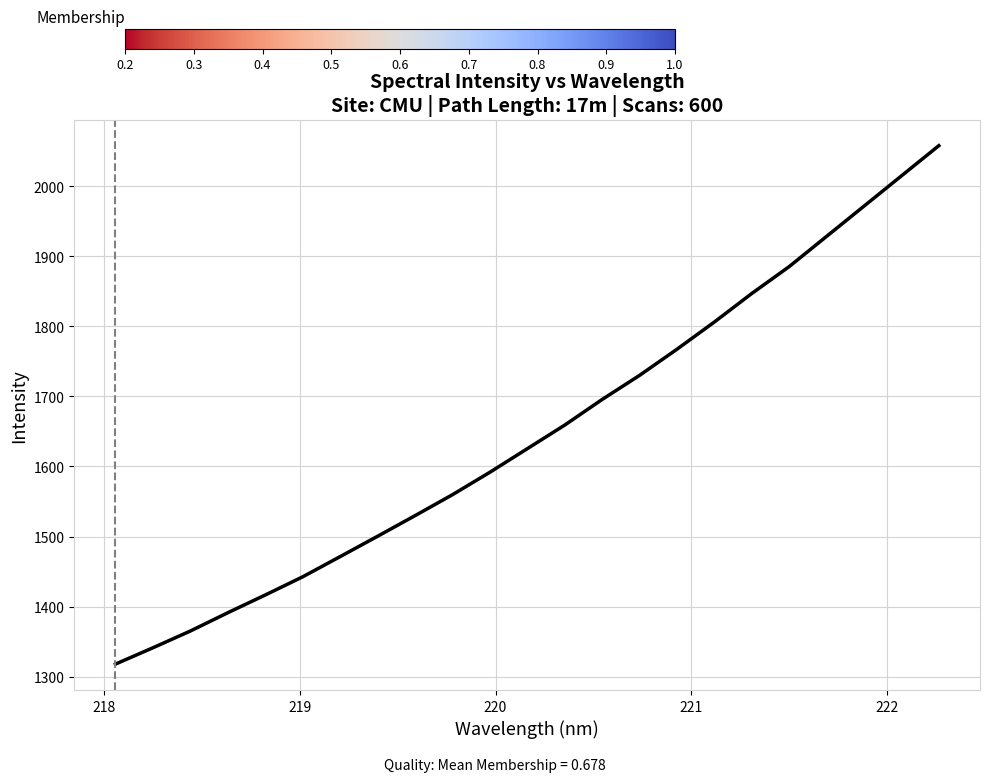

What is the smallest value displayed?

1317.8